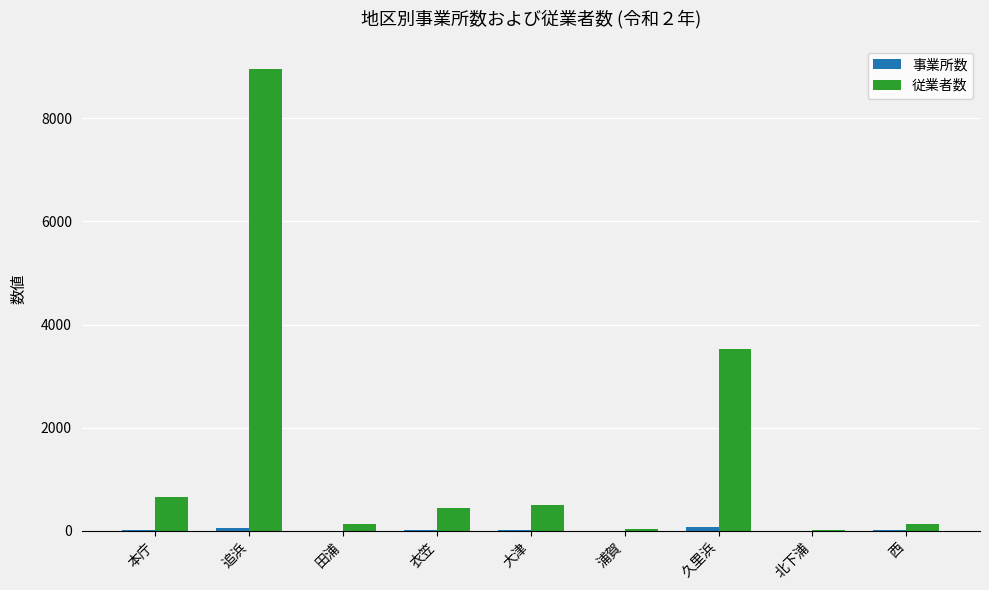

Where is 従業者数 nearest to the value 4486?

久里浜